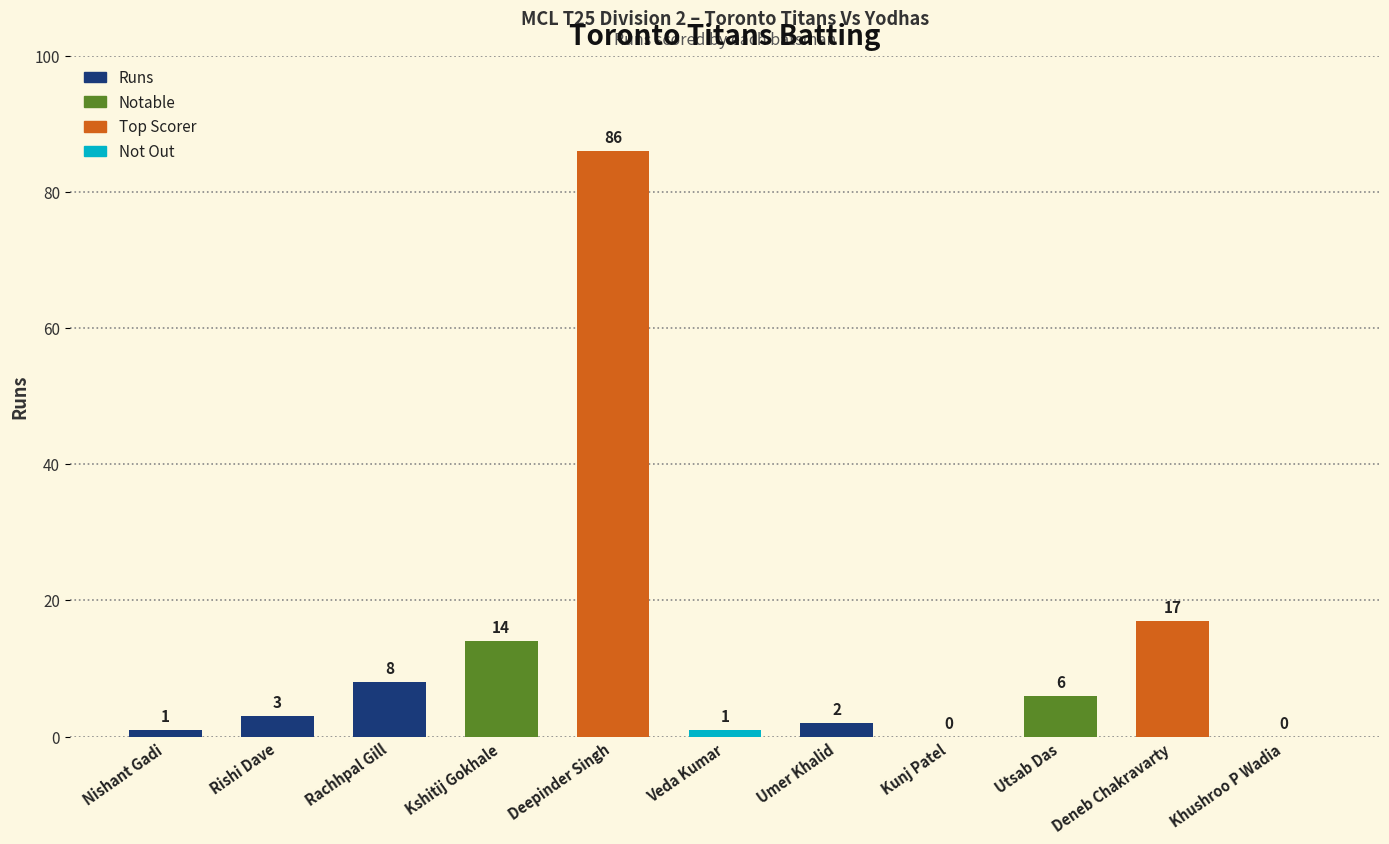

What is the sum of all values?

138